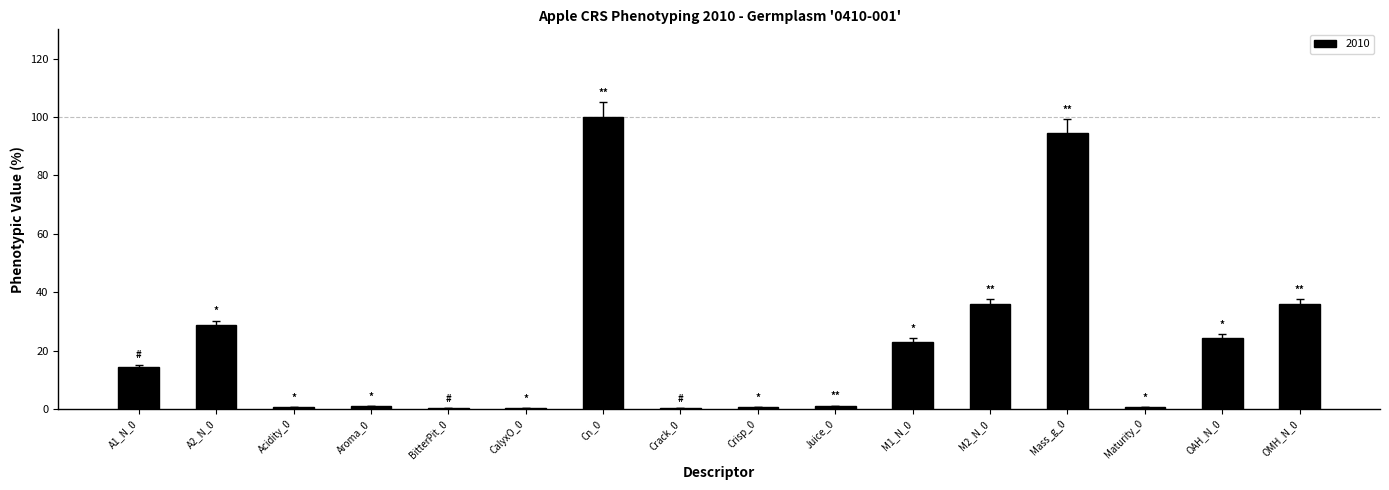

Are the bars horizontal?

No